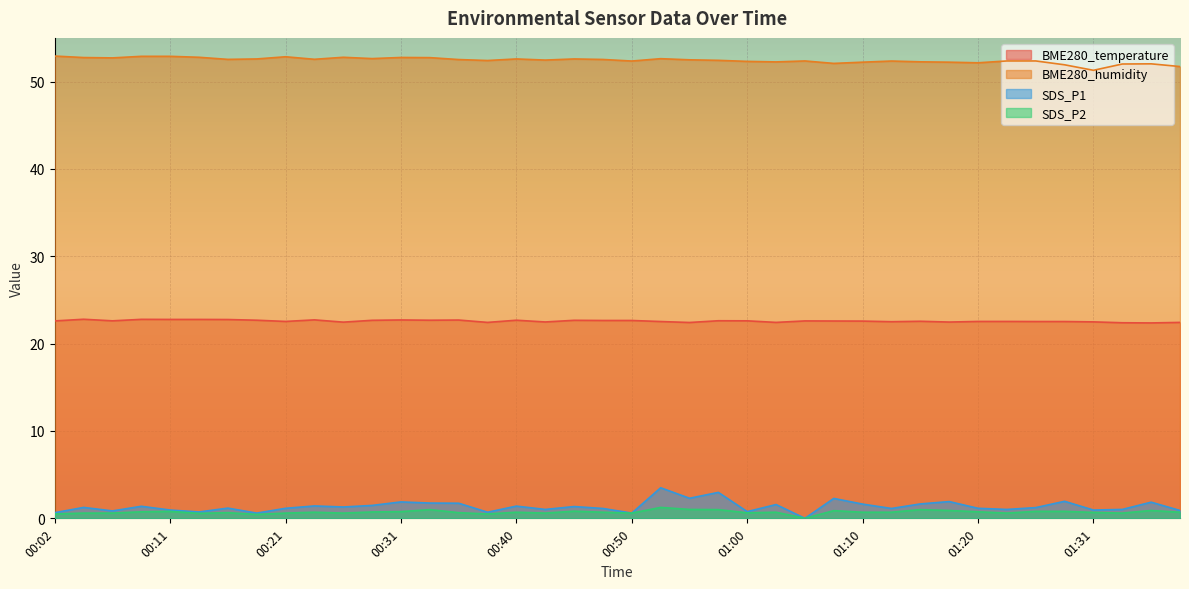

How many data points does each series have?

40